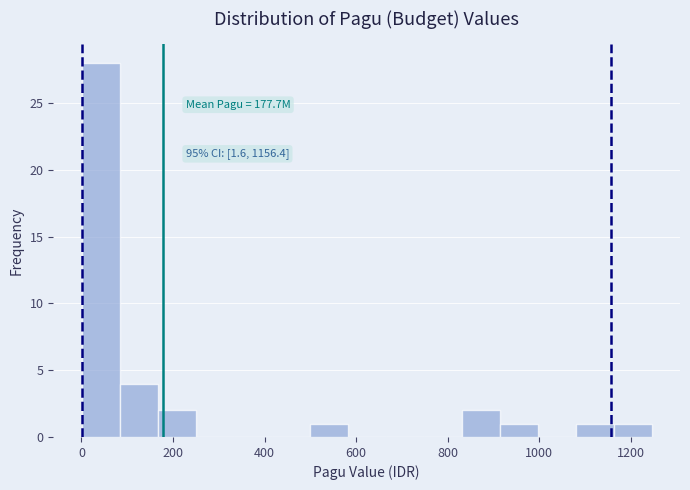

Over which range of the x-axis is the bar tallest?

0 to 80